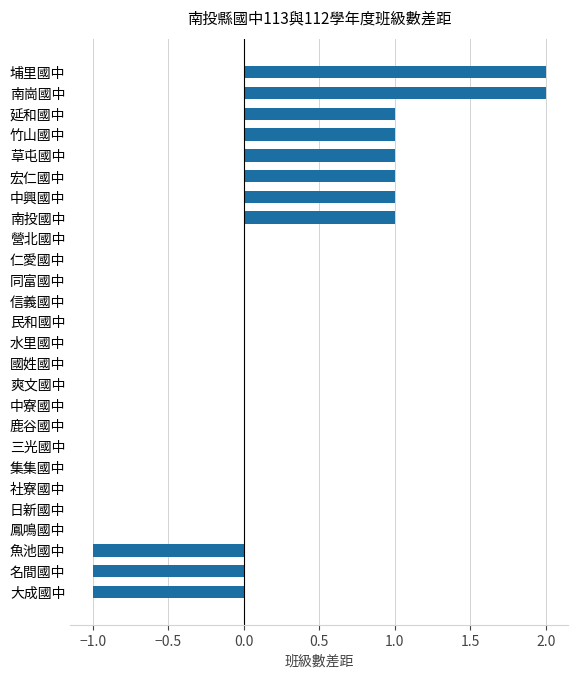

What is the sum of all values?

7